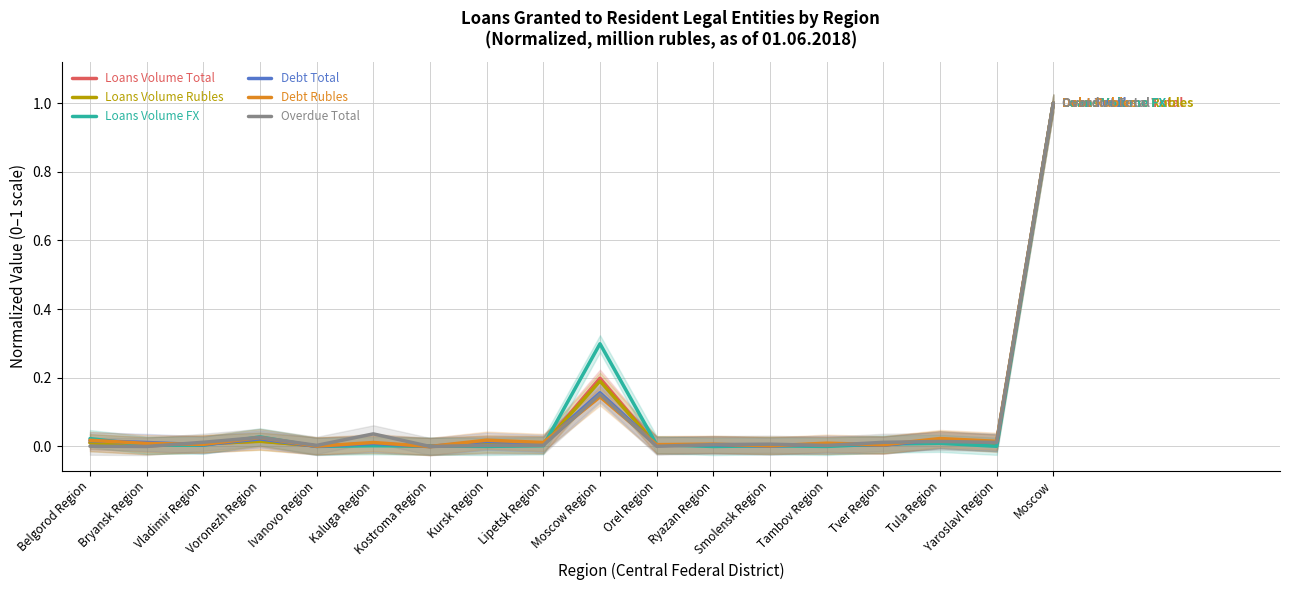

Which series ends up on top after the final intersection of Loans Volume Total and Loans Volume Rubles?

Loans Volume Rubles